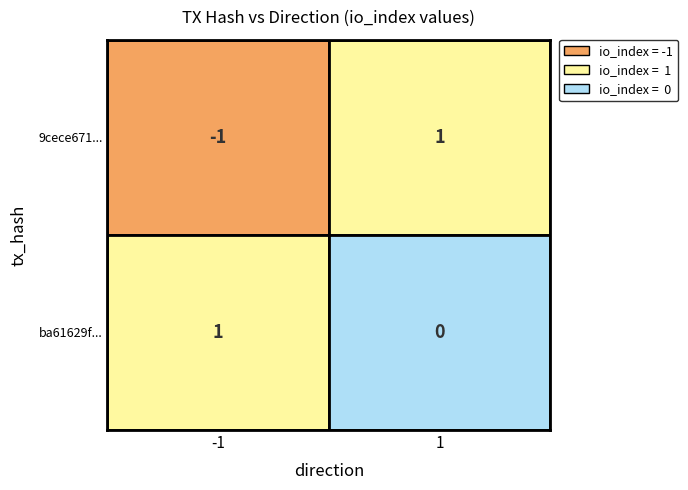

True or false: ba61629f79c5bf2d396f3fad65489859892b0b9 has a value of 0 at 1.

False